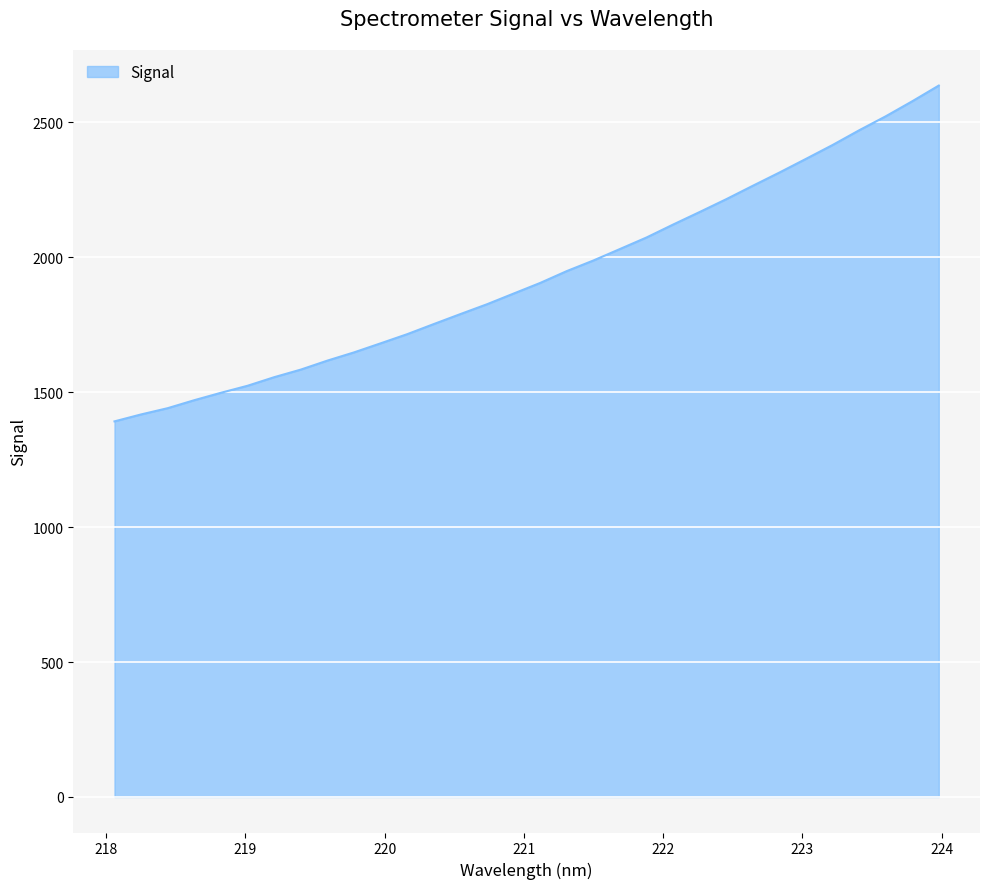

What is the smallest value displayed?

1392.0